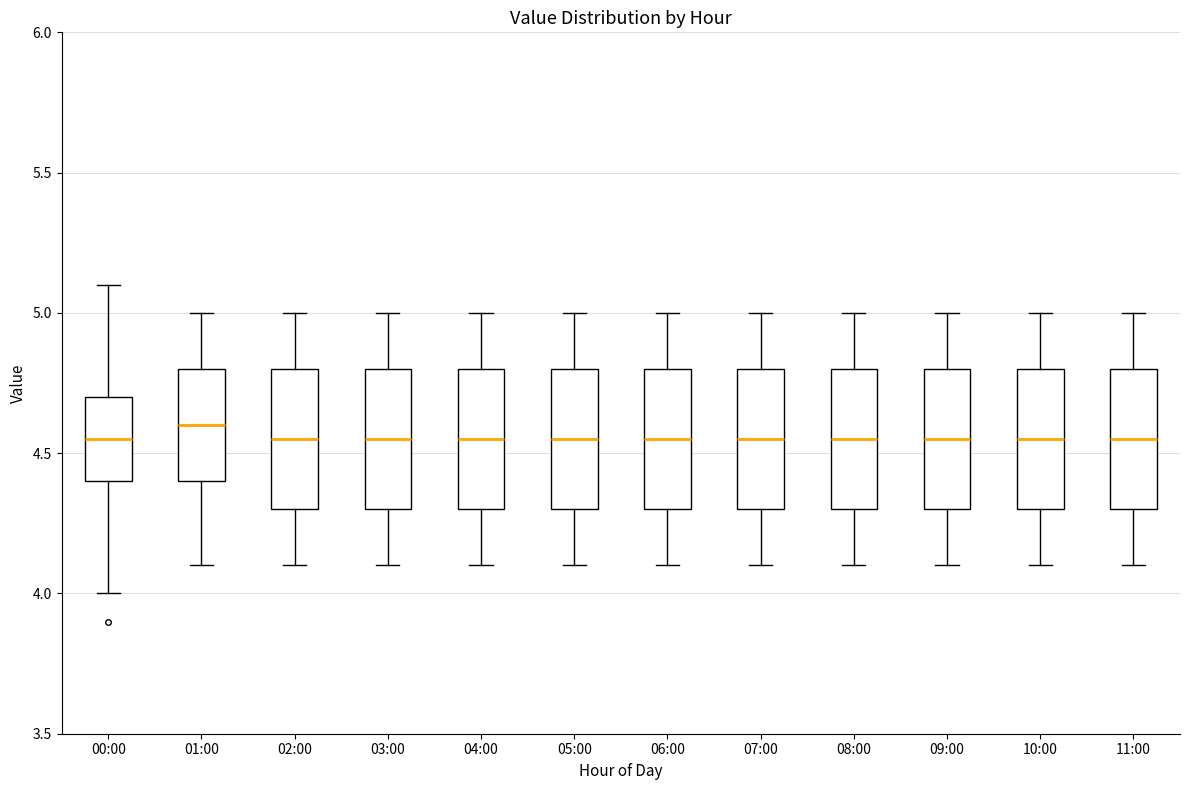

Reading left to right, transcribe this box plot: for each box, give where its median line is, the range the box spans, and where its two whiskers end, as read against the y-axis. The values are not printed on the chart, so give them approximately, as read against the axis.

00:00: median 4.55, box 4.40 to 4.70, whiskers 4.00 to 5.10
01:00: median 4.60, box 4.40 to 4.80, whiskers 4.10 to 5.00
02:00: median 4.55, box 4.30 to 4.80, whiskers 4.10 to 5.00
03:00: median 4.55, box 4.30 to 4.80, whiskers 4.10 to 5.00
04:00: median 4.55, box 4.30 to 4.80, whiskers 4.10 to 5.00
05:00: median 4.55, box 4.30 to 4.80, whiskers 4.10 to 5.00
06:00: median 4.55, box 4.30 to 4.80, whiskers 4.10 to 5.00
07:00: median 4.55, box 4.30 to 4.80, whiskers 4.10 to 5.00
08:00: median 4.55, box 4.30 to 4.80, whiskers 4.10 to 5.00
09:00: median 4.55, box 4.30 to 4.80, whiskers 4.10 to 5.00
10:00: median 4.55, box 4.30 to 4.80, whiskers 4.10 to 5.00
11:00: median 4.55, box 4.30 to 4.80, whiskers 4.10 to 5.00